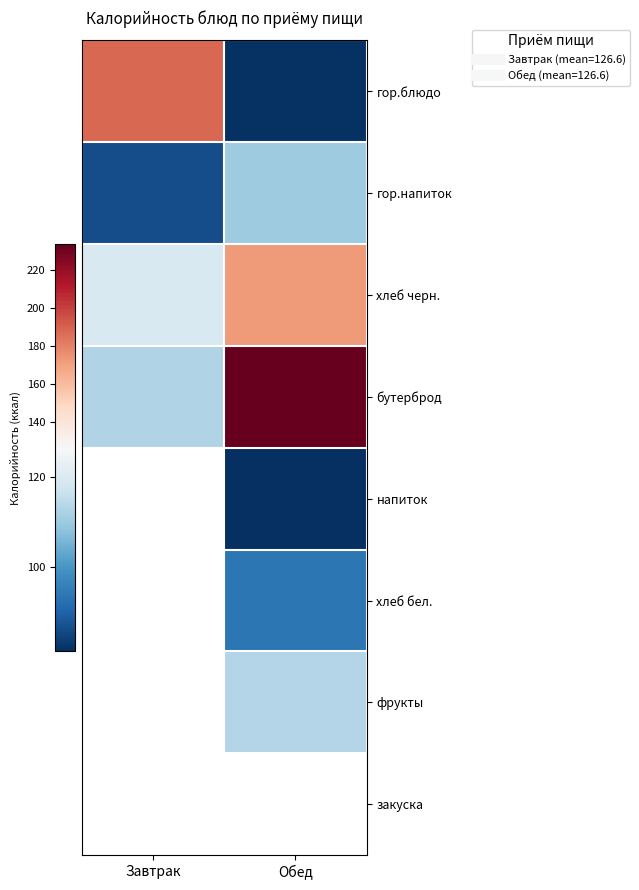

What is the sum of all хлеб черн. values?

291.9